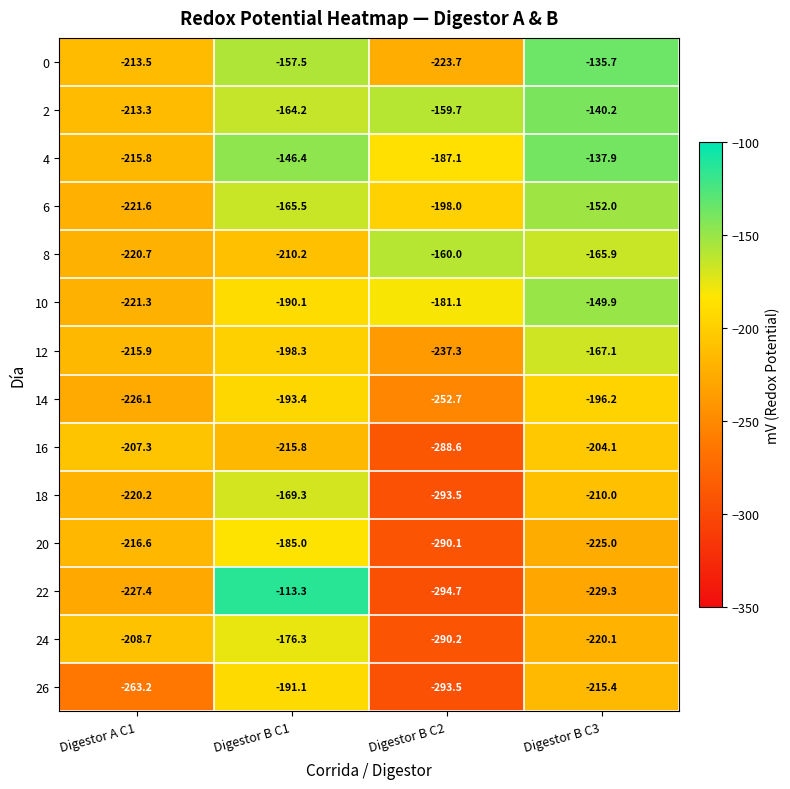

What is the difference between the second highest and second lowest values in the 8 series?

44.3